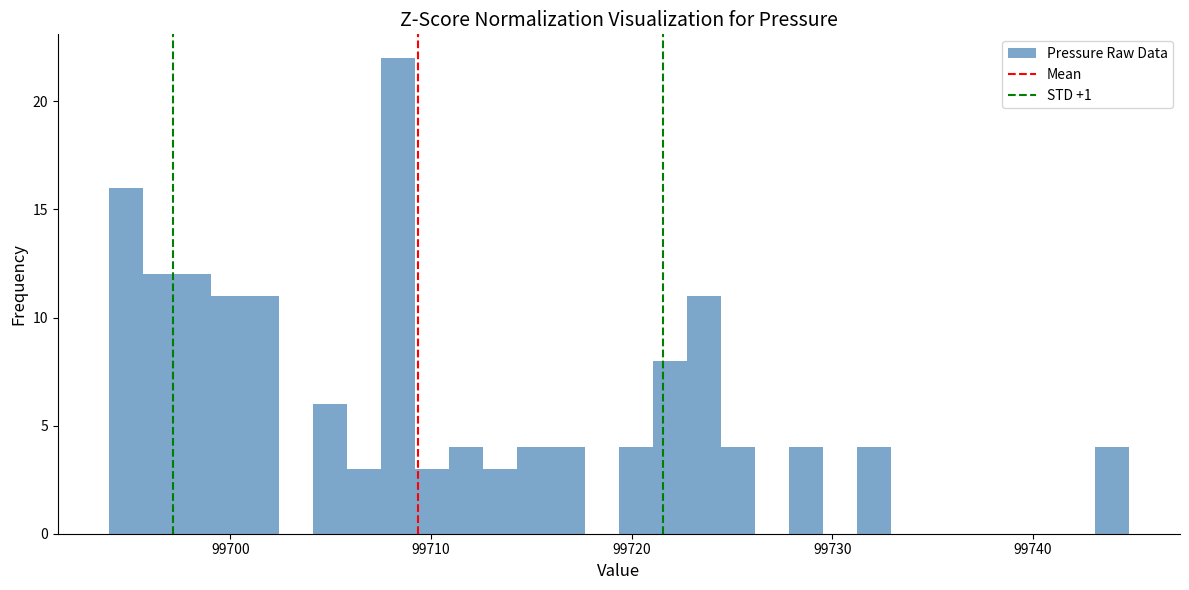

Read against the x-axis, roughly where is the centre of the tallest bar?

99708